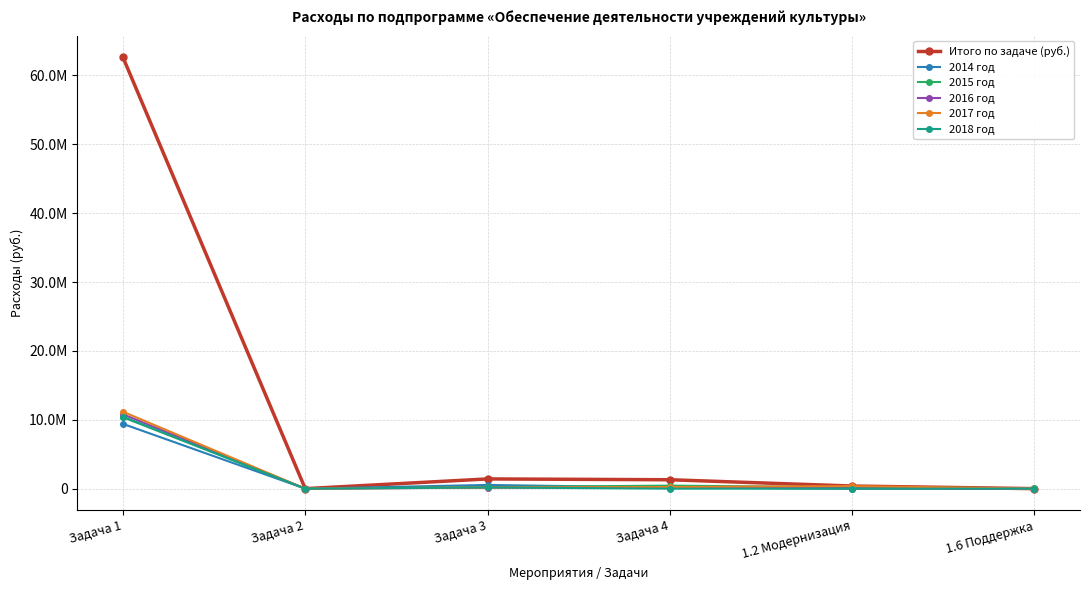

Is this an area chart (filled region under the line)?

No